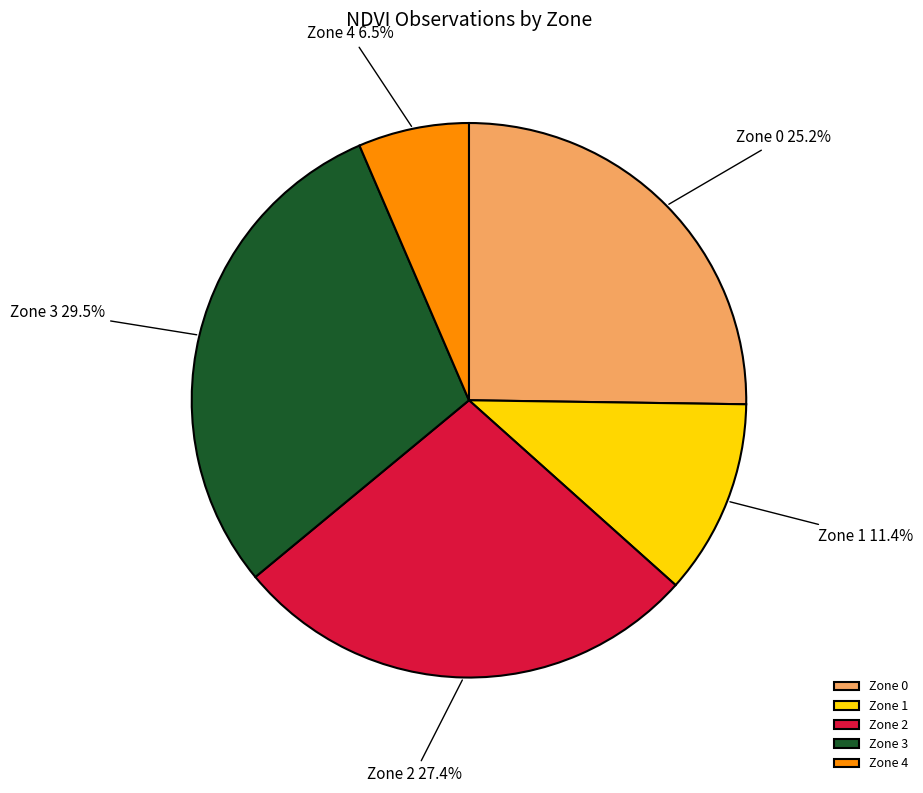

To the nearest percent, what portion does Zone 1 represent?

11%